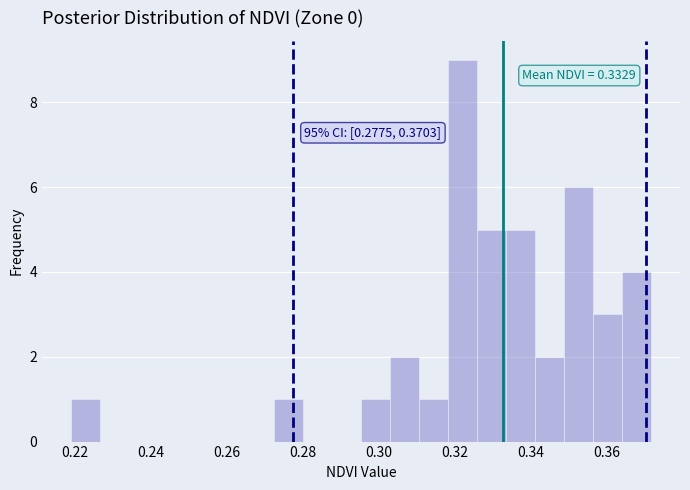

Around what value on the x-axis is the tallest bar? Give the approximate position of its centre, as read against the axis.

0.322